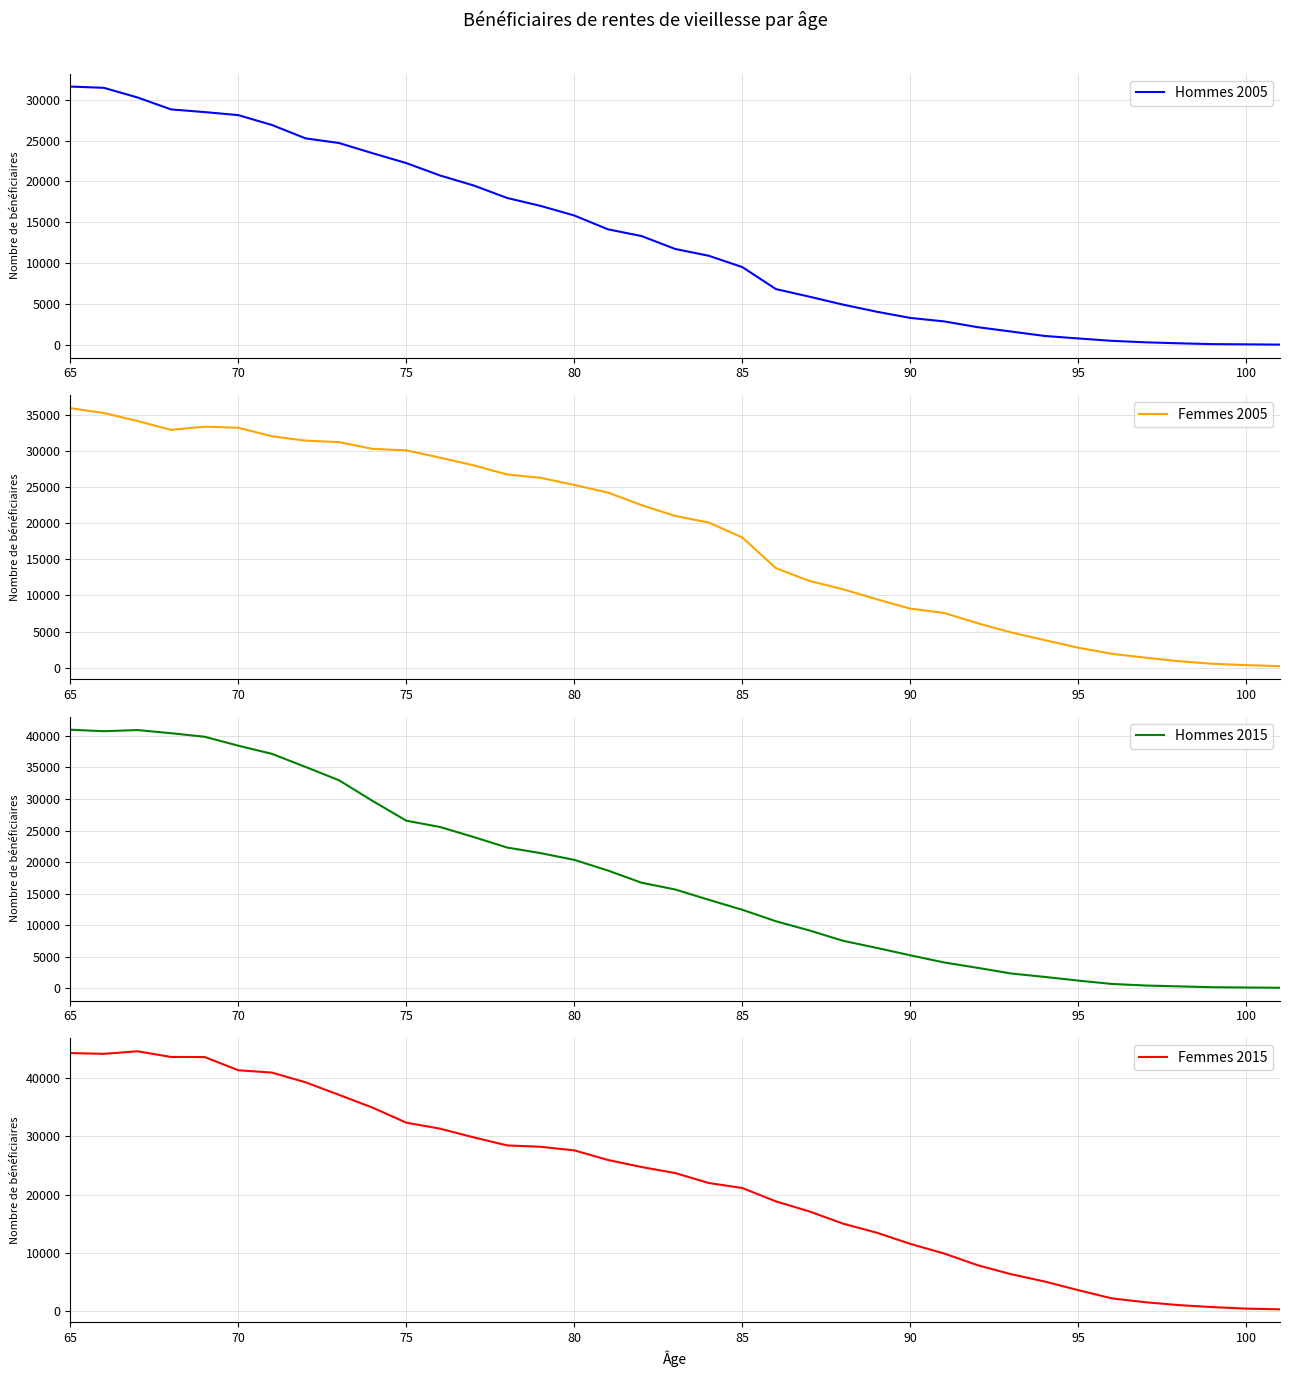

True or false: Femmes 2015 and Hommes 2015 cross at least once.

False